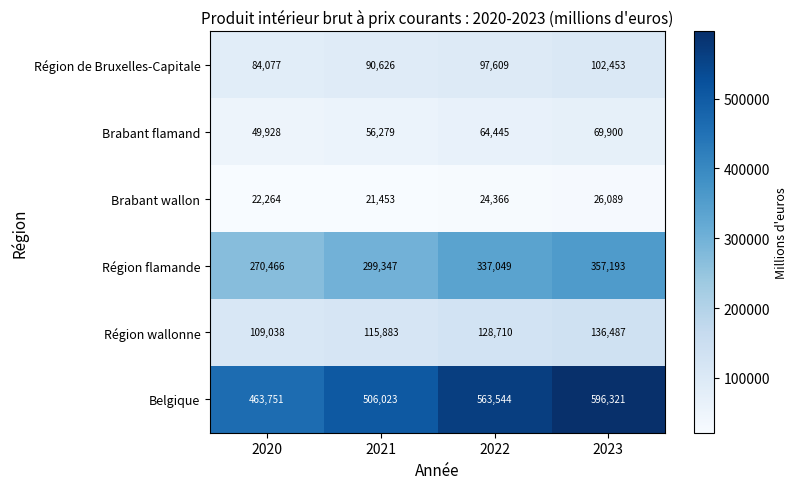

What is the smallest value displayed?

21453